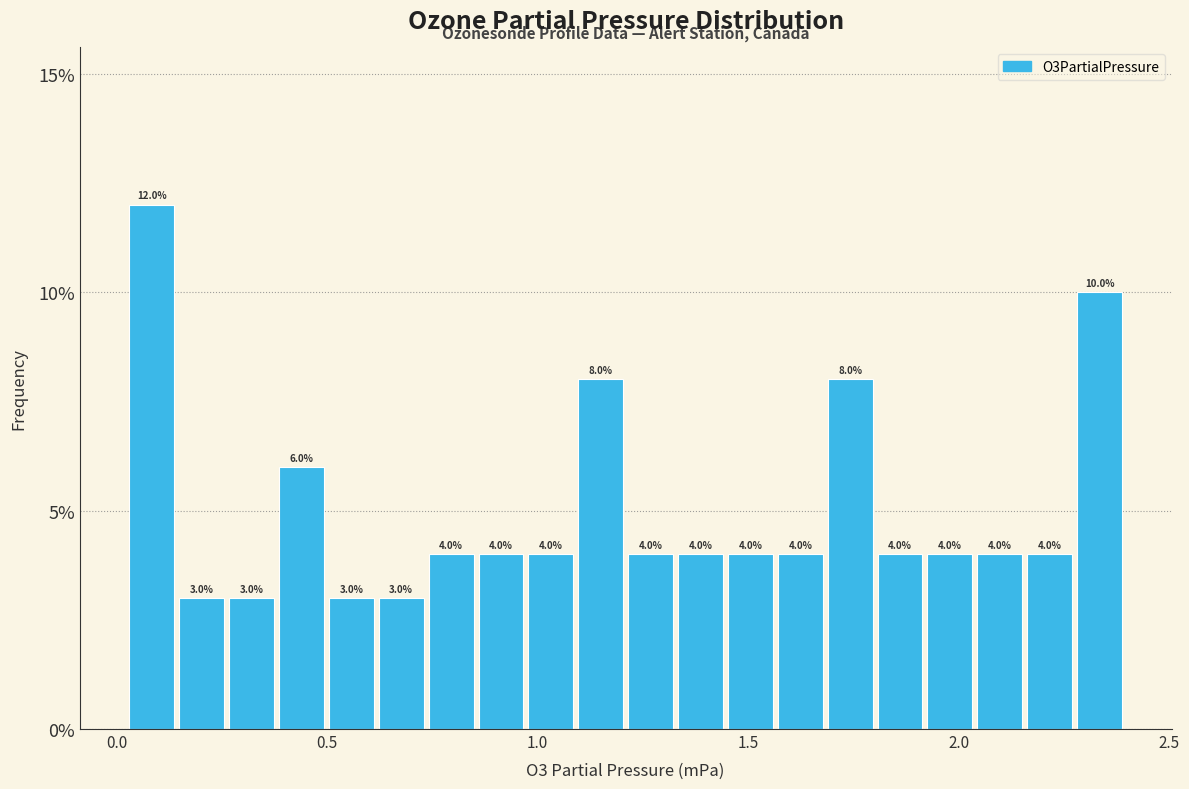

Around what value on the x-axis is the tallest bar? Give the approximate position of its centre, as read against the axis.

0.10